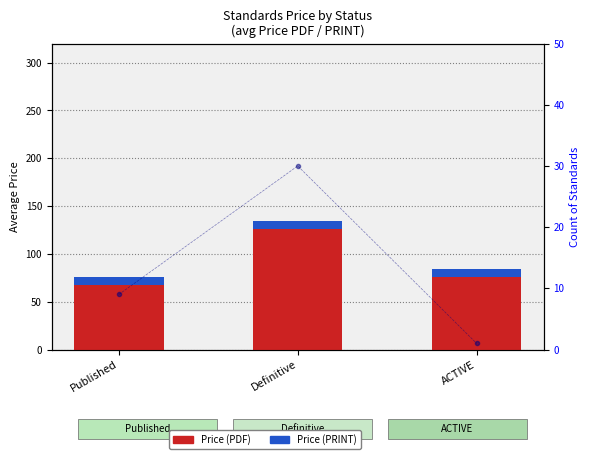

What are all the series names shown in the legend?

Price (PDF), Price (PRINT)